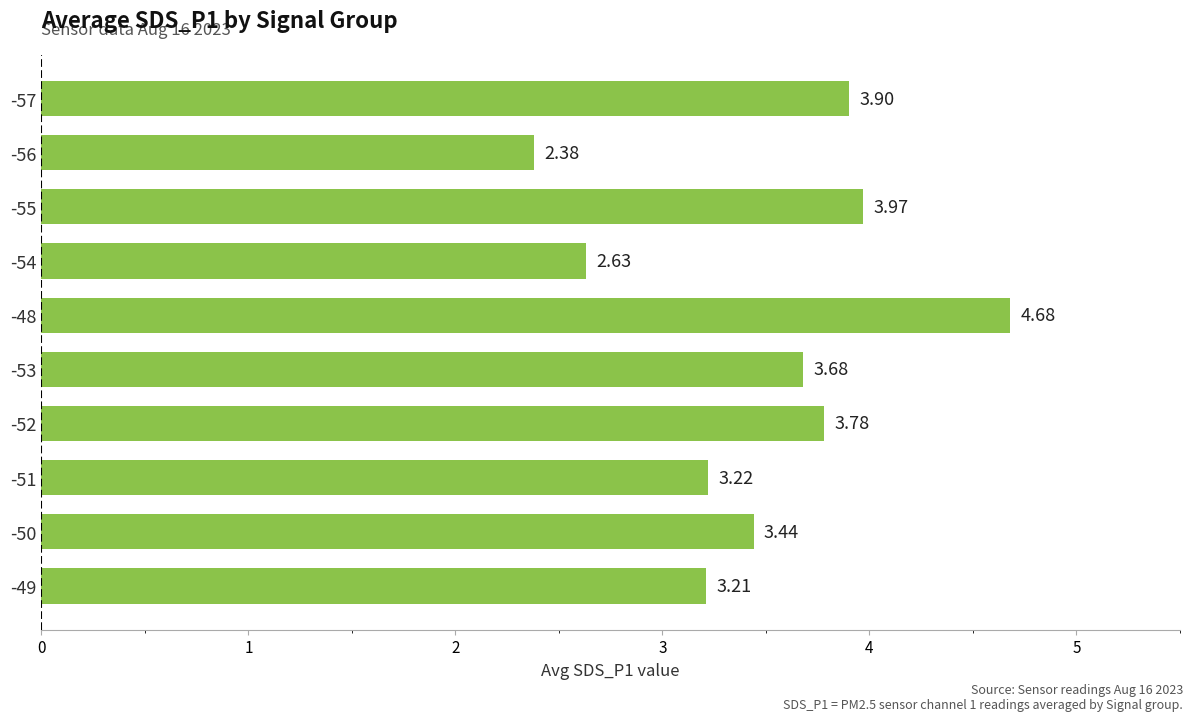

What is the sum of the values at -54 and -53?

6.3